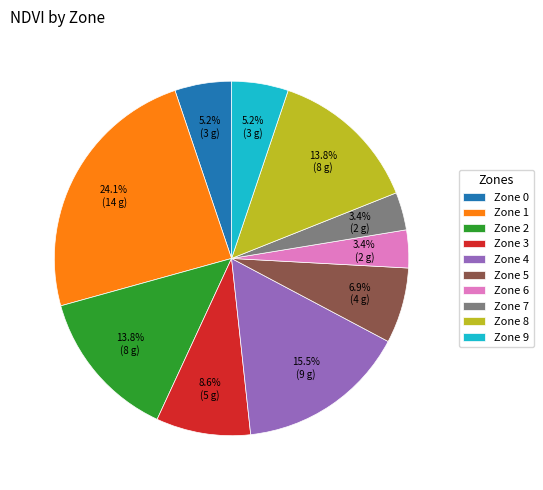

To the nearest percent, what portion does Zone 7 represent?

3%